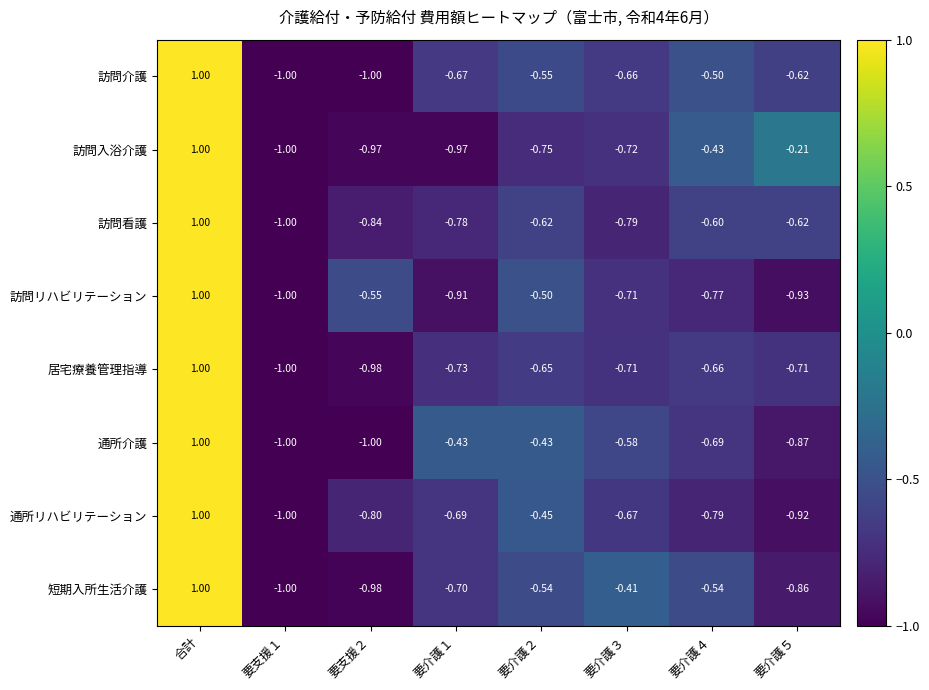

How many positive values does the 短期入所生活介護 series have?

1